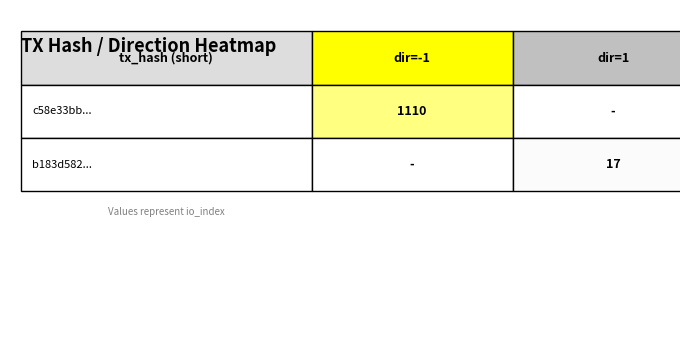

Which series has the largest total across all categories?

c58e33bb53536af189ce08f22e24020f3effd2c